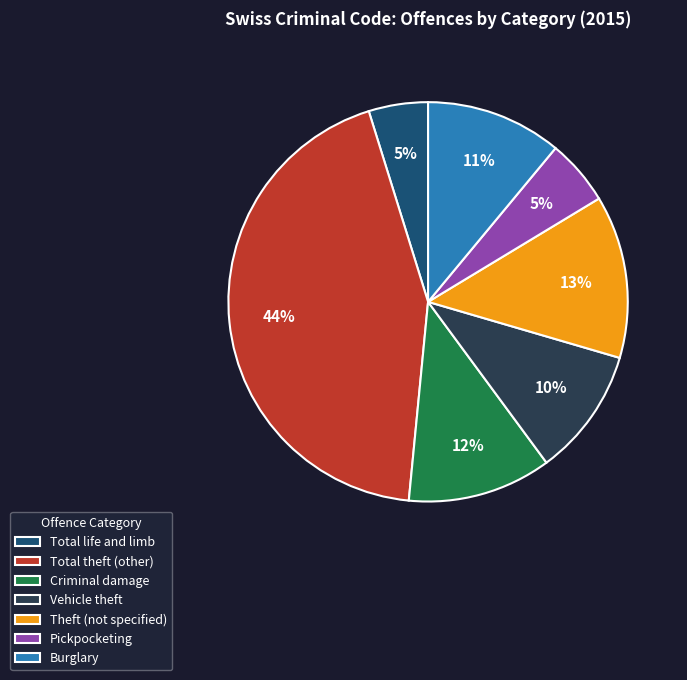

Which category has the biggest portion of the pie?

Total theft (other)